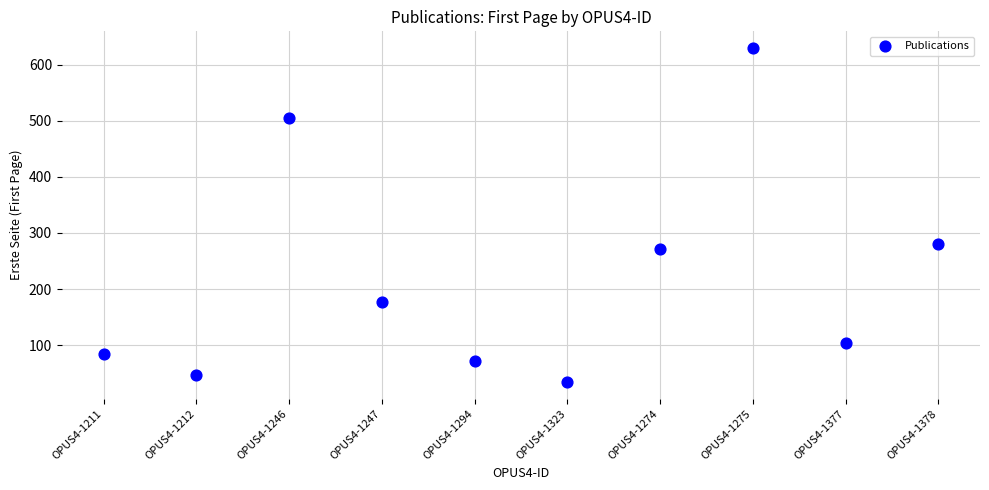

What is the average Y value?

220